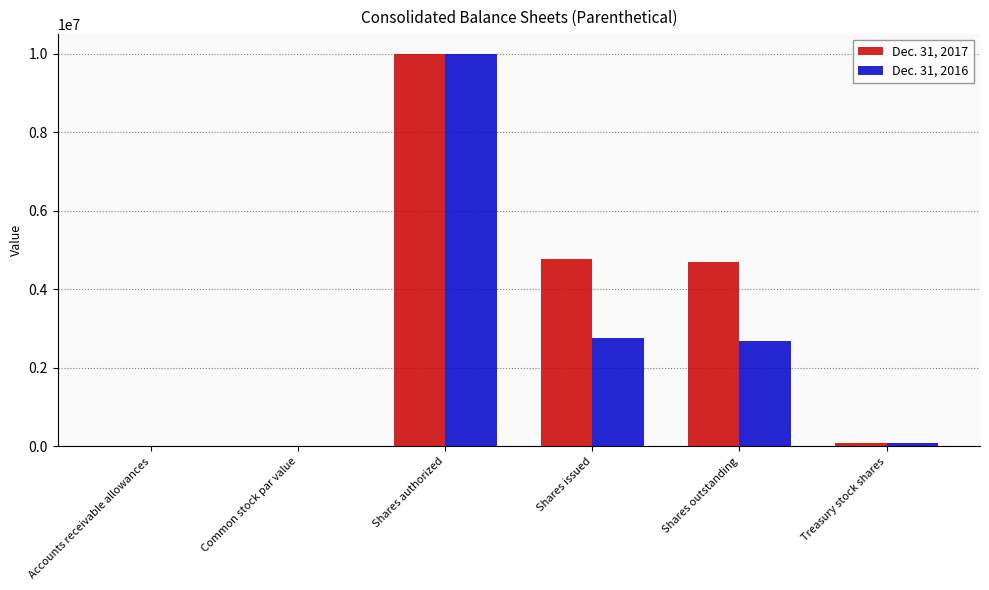

What is the maximum value shown in the chart?

10000000.0